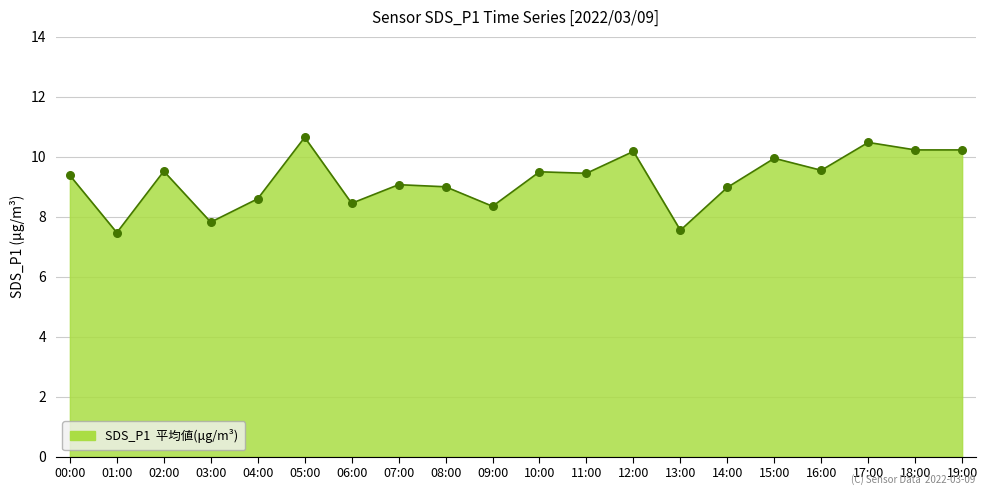

Approximately how many times larger is the value at 04:00 compared to 00:00?

0.9